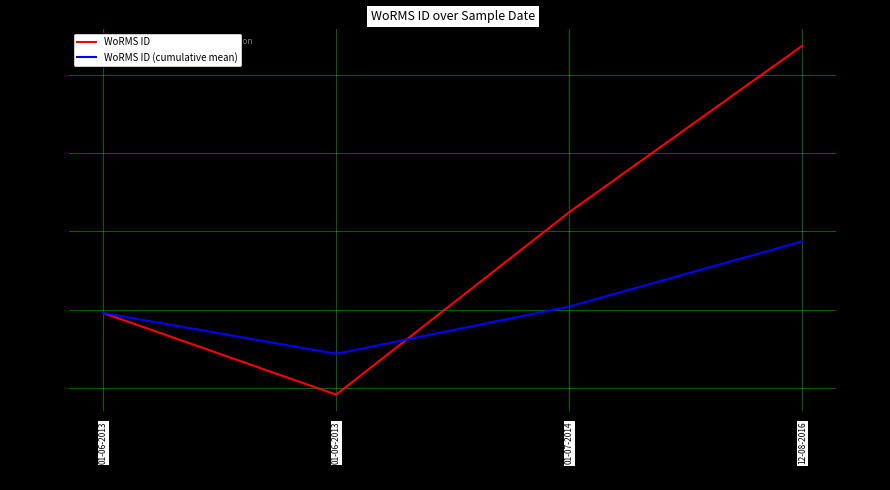

What is the value of the WoRMS ID (cumulative mean) point at the 4th from the left?

587225